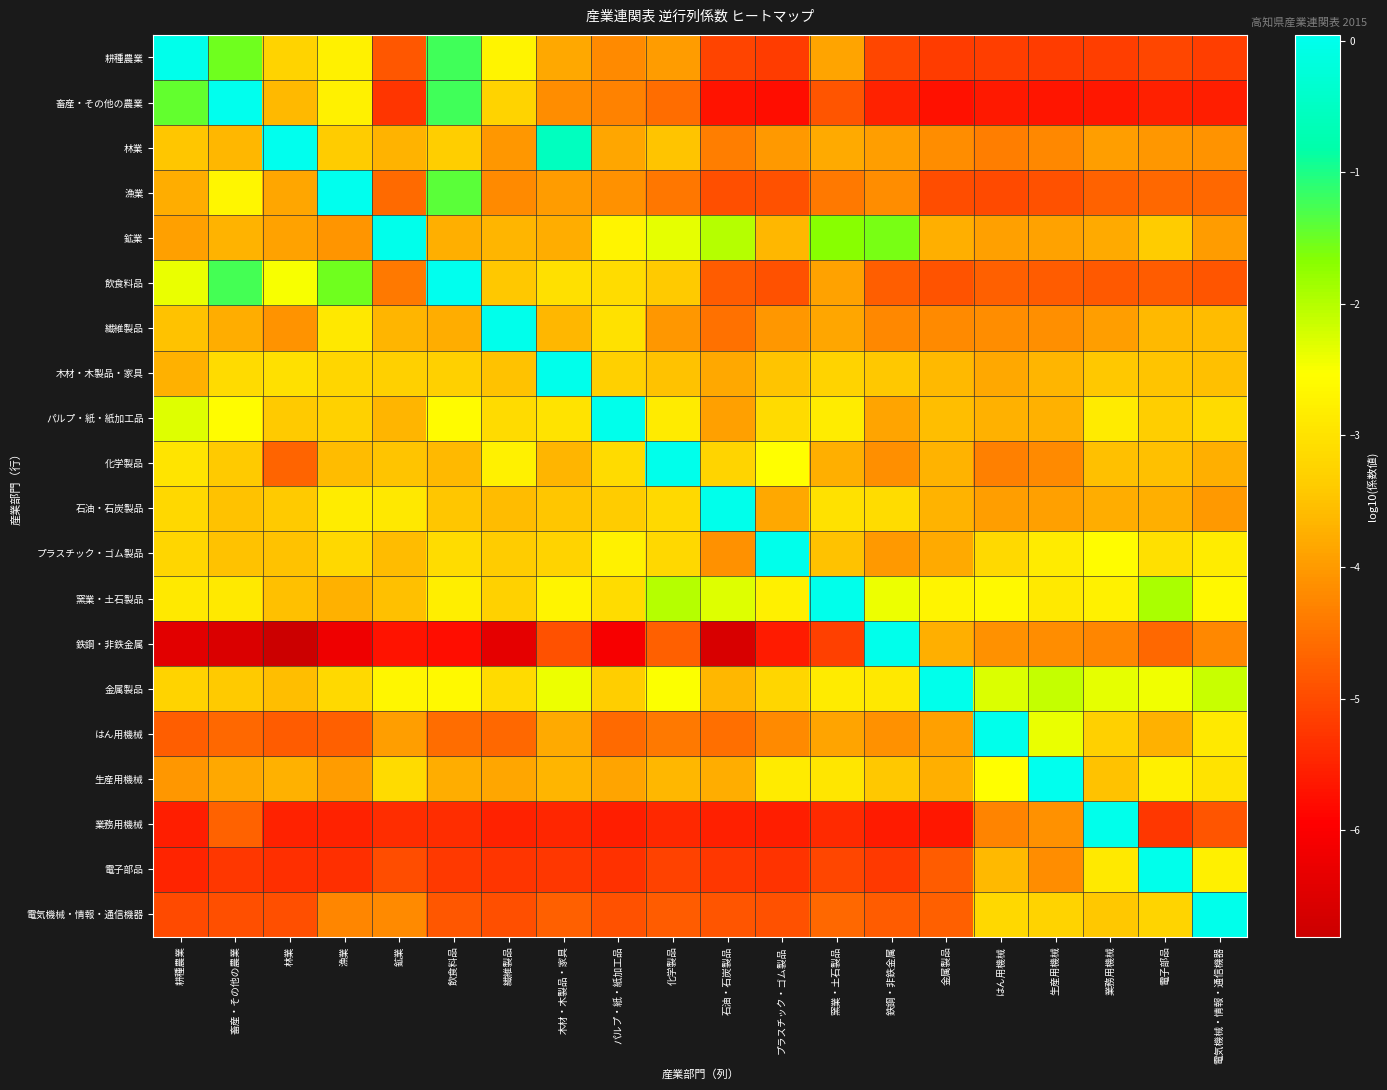

Reading left to right, list all the values displayed in this chart.

耕種農業: 耕種農業=0.0	畜産・その他の農業=-1.5	林業=-3.3	漁業=-2.8	鉱業=-4.9	飲食料品=-1.2	繊維製品=-2.7	木材・木製品・家具=-3.8	パルプ・紙・紙加工品=-4.2	化学製品=-4.0	石油・石炭製品=-5.1	プラスチック・ゴム製品=-5.2	窯業・土石製品=-3.9	鉄鋼・非鉄金属=-5.1	金属製品=-5.2	はん用機械=-5.2	生産用機械=-5.2	業務用機械=-5.2	電子部品=-5.0	電気機械・情報・通信機器=-5.2
畜産・その他の農業: 耕種農業=-1.4	畜産・その他の農業=0.0	林業=-3.6	漁業=-2.8	鉱業=-5.3	飲食料品=-1.2	繊維製品=-3.3	木材・木製品・家具=-4.2	パルプ・紙・紙加工品=-4.3	化学製品=-4.6	石油・石炭製品=-5.7	プラスチック・ゴム製品=-5.8	窯業・土石製品=-4.9	鉄鋼・非鉄金属=-5.5	金属製品=-5.7	はん用機械=-5.6	生産用機械=-5.7	業務用機械=-5.6	電子部品=-5.5	電気機械・情報・通信機器=-5.6
林業: 耕種農業=-3.4	畜産・その他の農業=-3.6	林業=0.0	漁業=-3.4	鉱業=-3.7	飲食料品=-3.3	繊維製品=-4.0	木材・木製品・家具=-0.6	パルプ・紙・紙加工品=-3.9	化学製品=-3.5	石油・石炭製品=-4.4	プラスチック・ゴム製品=-4.0	窯業・土石製品=-3.8	鉄鋼・非鉄金属=-4.0	金属製品=-4.2	はん用機械=-4.4	生産用機械=-4.2	業務用機械=-4.0	電子部品=-4.0	電気機械・情報・通信機器=-4.1
漁業: 耕種農業=-3.8	畜産・その他の農業=-2.7	林業=-3.9	漁業=0.0	鉱業=-4.6	飲食料品=-1.4	繊維製品=-4.2	木材・木製品・家具=-4.0	パルプ・紙・紙加工品=-4.1	化学製品=-4.4	石油・石炭製品=-5.0	プラスチック・ゴム製品=-4.9	窯業・土石製品=-4.4	鉄鋼・非鉄金属=-4.2	金属製品=-5.0	はん用機械=-5.0	生産用機械=-4.9	業務用機械=-4.7	電子部品=-4.6	電気機械・情報・通信機器=-4.6
鉱業: 耕種農業=-3.9	畜産・その他の農業=-3.7	林業=-3.9	漁業=-4.1	鉱業=0.0	飲食料品=-3.7	繊維製品=-3.7	木材・木製品・家具=-3.8	パルプ・紙・紙加工品=-2.7	化学製品=-2.3	石油・石炭製品=-2.0	プラスチック・ゴム製品=-3.6	窯業・土石製品=-1.7	鉄鋼・非鉄金属=-1.6	金属製品=-3.7	はん用機械=-3.9	生産用機械=-3.9	業務用機械=-3.8	電子部品=-3.4	電気機械・情報・通信機器=-4.0
飲食料品: 耕種農業=-2.4	畜産・その他の農業=-1.3	林業=-2.5	漁業=-1.5	鉱業=-4.4	飲食料品=0.0	繊維製品=-3.4	木材・木製品・家具=-3.0	パルプ・紙・紙加工品=-3.1	化学製品=-3.4	石油・石炭製品=-4.8	プラスチック・ゴム製品=-4.9	窯業・土石製品=-3.9	鉄鋼・非鉄金属=-4.8	金属製品=-4.9	はん用機械=-4.7	生産用機械=-4.8	業務用機械=-4.8	電子部品=-4.8	電気機械・情報・通信機器=-4.9
繊維製品: 耕種農業=-3.5	畜産・その他の農業=-3.8	林業=-4.1	漁業=-2.9	鉱業=-3.7	飲食料品=-3.8	繊維製品=0.0	木材・木製品・家具=-3.6	パルプ・紙・紙加工品=-3.0	化学製品=-4.0	石油・石炭製品=-4.5	プラスチック・ゴム製品=-4.0	窯業・土石製品=-3.8	鉄鋼・非鉄金属=-4.2	金属製品=-4.2	はん用機械=-4.2	生産用機械=-4.1	業務用機械=-4.0	電子部品=-3.6	電気機械・情報・通信機器=-3.6
木材・木製品・家具: 耕種農業=-3.7	畜産・その他の農業=-3.1	林業=-3.1	漁業=-3.2	鉱業=-3.3	飲食料品=-3.3	繊維製品=-3.5	木材・木製品・家具=0.0	パルプ・紙・紙加工品=-3.3	化学製品=-3.5	石油・石炭製品=-3.8	プラスチック・ゴム製品=-3.5	窯業・土石製品=-3.3	鉄鋼・非鉄金属=-3.4	金属製品=-3.6	はん用機械=-3.8	生産用機械=-3.7	業務用機械=-3.4	電子部品=-3.5	電気機械・情報・通信機器=-3.5
パルプ・紙・紙加工品: 耕種農業=-2.3	畜産・その他の農業=-2.6	林業=-3.4	漁業=-3.3	鉱業=-3.7	飲食料品=-2.6	繊維製品=-3.1	木材・木製品・家具=-3.0	パルプ・紙・紙加工品=0.0	化学製品=-2.9	石油・石炭製品=-3.9	プラスチック・ゴム製品=-3.1	窯業・土石製品=-2.8	鉄鋼・非鉄金属=-3.9	金属製品=-3.6	はん用機械=-3.7	生産用機械=-3.7	業務用機械=-2.9	電子部品=-3.3	電気機械・情報・通信機器=-3.1
化学製品: 耕種農業=-3.0	畜産・その他の農業=-3.4	林業=-4.7	漁業=-3.6	鉱業=-3.5	飲食料品=-3.6	繊維製品=-2.8	木材・木製品・家具=-3.7	パルプ・紙・紙加工品=-3.1	化学製品=0.0	石油・石炭製品=-3.2	プラスチック・ゴム製品=-2.5	窯業・土石製品=-3.7	鉄鋼・非鉄金属=-4.2	金属製品=-3.7	はん用機械=-4.3	生産用機械=-4.2	業務用機械=-3.5	電子部品=-3.5	電気機械・情報・通信機器=-3.7
石油・石炭製品: 耕種農業=-3.2	畜産・その他の農業=-3.5	林業=-3.4	漁業=-2.8	鉱業=-2.9	飲食料品=-3.4	繊維製品=-3.6	木材・木製品・家具=-3.5	パルプ・紙・紙加工品=-3.4	化学製品=-3.2	石油・石炭製品=0.0	プラスチック・ゴム製品=-3.8	窯業・土石製品=-3.0	鉄鋼・非鉄金属=-3.1	金属製品=-3.7	はん用機械=-4.0	生産用機械=-3.9	業務用機械=-3.8	電子部品=-3.7	電気機械・情報・通信機器=-4.0
プラスチック・ゴム製品: 耕種農業=-3.2	畜産・その他の農業=-3.5	林業=-3.5	漁業=-3.2	鉱業=-3.6	飲食料品=-3.1	繊維製品=-3.4	木材・木製品・家具=-3.3	パルプ・紙・紙加工品=-2.8	化学製品=-3.2	石油・石炭製品=-4.1	プラスチック・ゴム製品=0.0	窯業・土石製品=-3.5	鉄鋼・非鉄金属=-4.0	金属製品=-3.8	はん用機械=-3.2	生産用機械=-2.9	業務用機械=-2.6	電子部品=-3.1	電気機械・情報・通信機器=-2.8
窯業・土石製品: 耕種農業=-2.9	畜産・その他の農業=-2.9	林業=-3.5	漁業=-3.7	鉱業=-3.5	飲食料品=-2.8	繊維製品=-3.3	木材・木製品・家具=-2.7	パルプ・紙・紙加工品=-3.1	化学製品=-2.0	石油・石炭製品=-2.3	プラスチック・ゴム製品=-2.8	窯業・土石製品=0.0	鉄鋼・非鉄金属=-2.4	金属製品=-2.7	はん用機械=-2.6	生産用機械=-2.9	業務用機械=-2.8	電子部品=-1.9	電気機械・情報・通信機器=-2.6
鉄鋼・非鉄金属: 耕種農業=-6.4	畜産・その他の農業=-6.6	林業=-6.8	漁業=-6.2	鉱業=-5.7	飲食料品=-5.8	繊維製品=-6.4	木材・木製品・家具=-4.9	パルプ・紙・紙加工品=-6.1	化学製品=-4.7	石油・石炭製品=-6.6	プラスチック・ゴム製品=-5.6	窯業・土石製品=-5.1	鉄鋼・非鉄金属=0.0	金属製品=-3.7	はん用機械=-4.1	生産用機械=-4.2	業務用機械=-4.2	電子部品=-4.6	電気機械・情報・通信機器=-4.2
金属製品: 耕種農業=-3.3	畜産・その他の農業=-3.4	林業=-3.6	漁業=-3.2	鉱業=-2.7	飲食料品=-2.6	繊維製品=-3.1	木材・木製品・家具=-2.4	パルプ・紙・紙加工品=-3.3	化学製品=-2.5	石油・石炭製品=-3.6	プラスチック・ゴム製品=-3.2	窯業・土石製品=-2.9	鉄鋼・非鉄金属=-2.9	金属製品=0.0	はん用機械=-2.3	生産用機械=-2.1	業務用機械=-2.3	電子部品=-2.4	電気機械・情報・通信機器=-2.1
はん用機械: 耕種農業=-4.8	畜産・その他の農業=-4.6	林業=-4.8	漁業=-4.7	鉱業=-4.0	飲食料品=-4.6	繊維製品=-4.6	木材・木製品・家具=-3.8	パルプ・紙・紙加工品=-4.6	化学製品=-4.4	石油・石炭製品=-4.6	プラスチック・ゴム製品=-4.2	窯業・土石製品=-3.9	鉄鋼・非鉄金属=-4.1	金属製品=-3.9	はん用機械=0.0	生産用機械=-2.4	業務用機械=-3.3	電子部品=-3.7	電気機械・情報・通信機器=-2.9
生産用機械: 耕種農業=-4.0	畜産・その他の農業=-3.8	林業=-3.7	漁業=-4.0	鉱業=-3.1	飲食料品=-3.8	繊維製品=-3.8	木材・木製品・家具=-3.7	パルプ・紙・紙加工品=-3.9	化学製品=-3.6	石油・石炭製品=-3.8	プラスチック・ゴム製品=-2.9	窯業・土石製品=-2.9	鉄鋼・非鉄金属=-3.4	金属製品=-3.7	はん用機械=-2.5	生産用機械=0.0	業務用機械=-3.5	電子部品=-2.8	電気機械・情報・通信機器=-3.0
業務用機械: 耕種農業=-5.6	畜産・その他の農業=-4.7	林業=-5.5	漁業=-5.5	鉱業=-5.4	飲食料品=-5.4	繊維製品=-5.5	木材・木製品・家具=-5.5	パルプ・紙・紙加工品=-5.6	化学製品=-5.4	石油・石炭製品=-5.5	プラスチック・ゴム製品=-5.6	窯業・土石製品=-5.4	鉄鋼・非鉄金属=-5.6	金属製品=-5.7	はん用機械=-4.3	生産用機械=-4.1	業務用機械=0.0	電子部品=-5.3	電気機械・情報・通信機器=-4.9
電子部品: 耕種農業=-5.5	畜産・その他の農業=-5.3	林業=-5.3	漁業=-5.4	鉱業=-5.0	飲食料品=-5.2	繊維製品=-5.3	木材・木製品・家具=-5.2	パルプ・紙・紙加工品=-5.3	化学製品=-5.1	石油・石炭製品=-5.3	プラスチック・ゴム製品=-5.3	窯業・土石製品=-5.1	鉄鋼・非鉄金属=-5.2	金属製品=-4.8	はん用機械=-3.6	生産用機械=-4.2	業務用機械=-2.9	電子部品=0.0	電気機械・情報・通信機器=-2.8
電気機械・情報・通信機器: 耕種農業=-5.0	畜産・その他の農業=-4.9	林業=-5.0	漁業=-4.3	鉱業=-4.2	飲食料品=-4.8	繊維製品=-5.0	木材・木製品・家具=-4.7	パルプ・紙・紙加工品=-4.9	化学製品=-4.8	石油・石炭製品=-4.9	プラスチック・ゴム製品=-4.9	窯業・土石製品=-4.6	鉄鋼・非鉄金属=-4.8	金属製品=-4.7	はん用機械=-3.2	生産用機械=-3.3	業務用機械=-3.4	電子部品=-3.2	電気機械・情報・通信機器=0.0